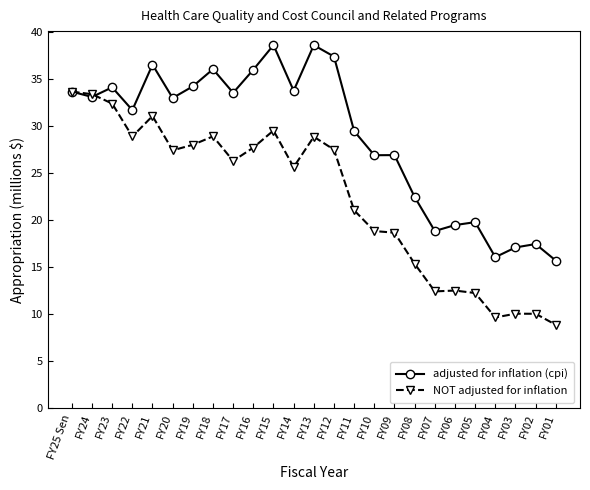

Rank the series by their maximum value, from lowest to highest.

NOT adjusted for inflation, adjusted for inflation (cpi)